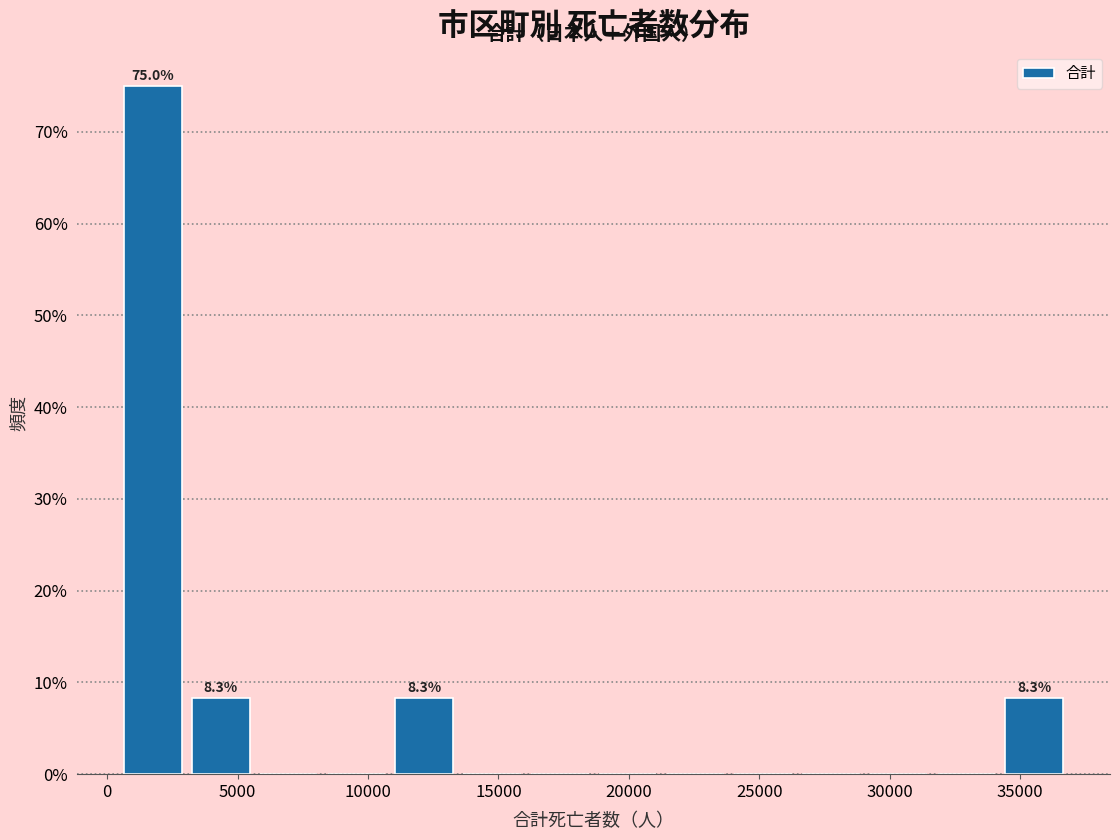

Which range on the x-axis has the tallest bar?

500 to 3000